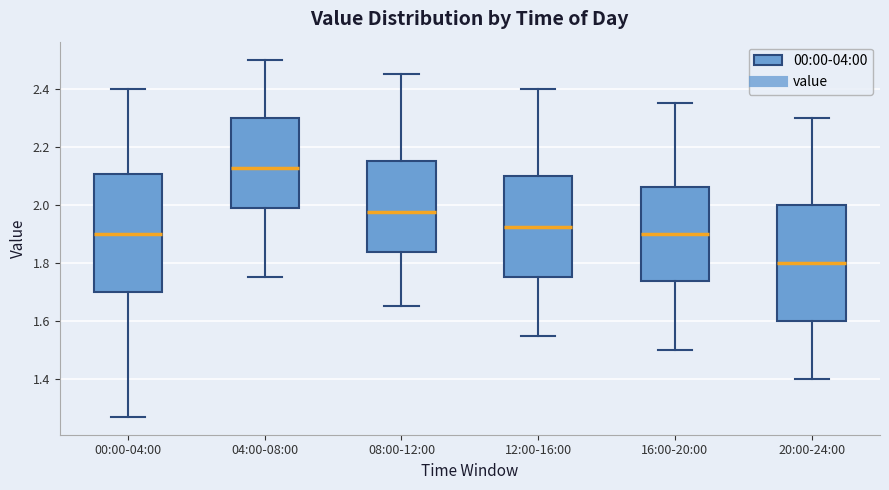

Reading left to right, read every box against the y-axis: the position of its median line, the range the box covers, and the ends of its whiskers. The values are not printed on the chart, so give them approximately, as read against the axis.

00:00-04:00: median 1.90, box 1.70 to 2.10, whiskers 1.28 to 2.40
04:00-08:00: median 2.12, box 1.98 to 2.30, whiskers 1.76 to 2.50
08:00-12:00: median 1.98, box 1.84 to 2.16, whiskers 1.66 to 2.46
12:00-16:00: median 1.92, box 1.76 to 2.10, whiskers 1.56 to 2.40
16:00-20:00: median 1.90, box 1.74 to 2.06, whiskers 1.50 to 2.36
20:00-24:00: median 1.80, box 1.60 to 2.00, whiskers 1.40 to 2.30